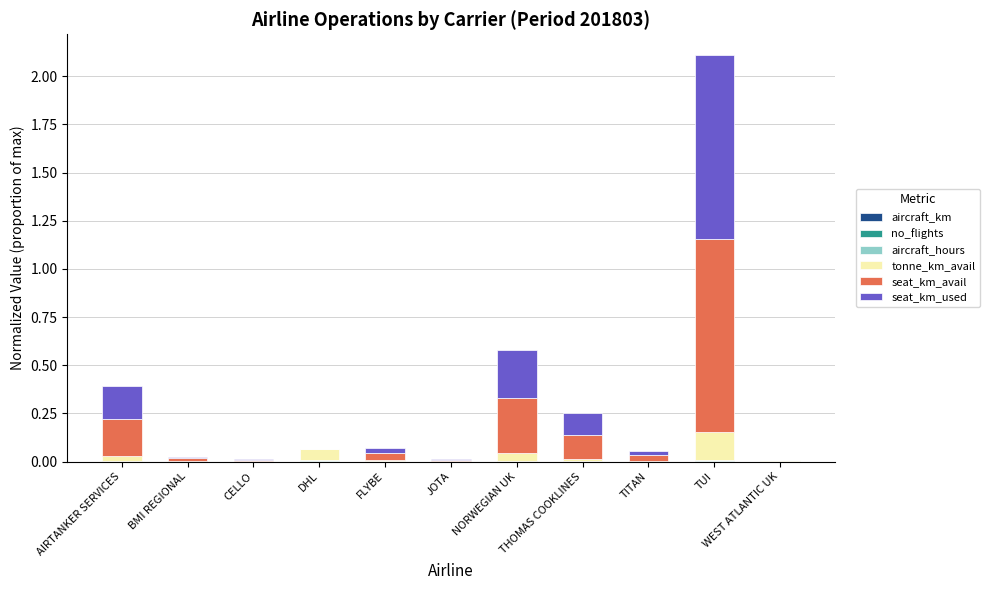

At which category is the sum across all series the highest?

TUI